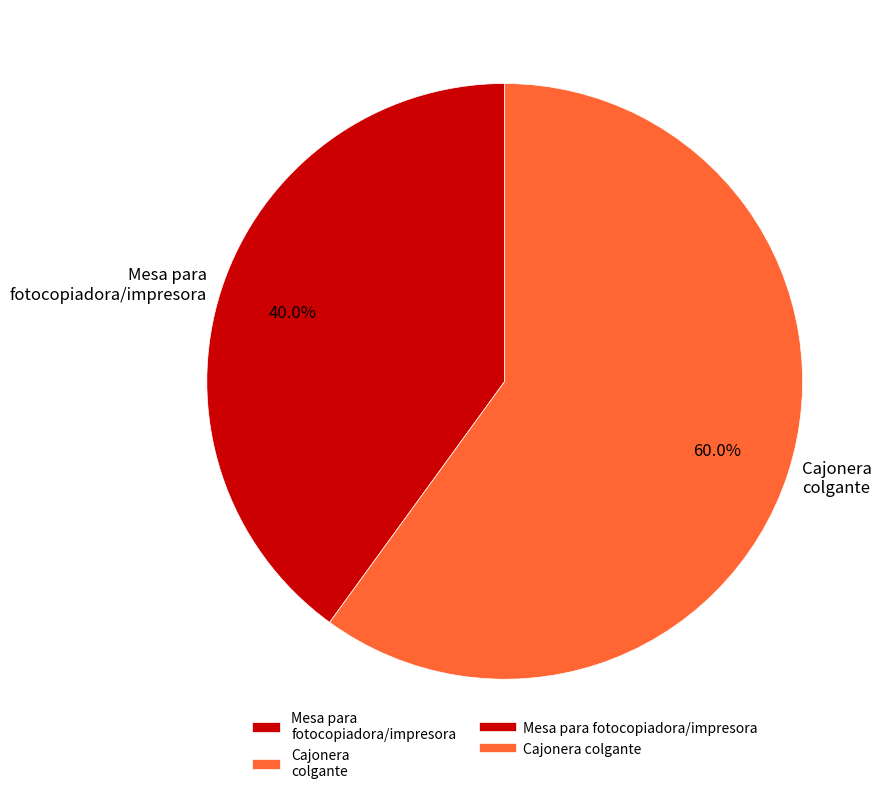

Is the sum of Cajonera colgante and Mesa para fotocopiadora/impresora greater than half?

Yes